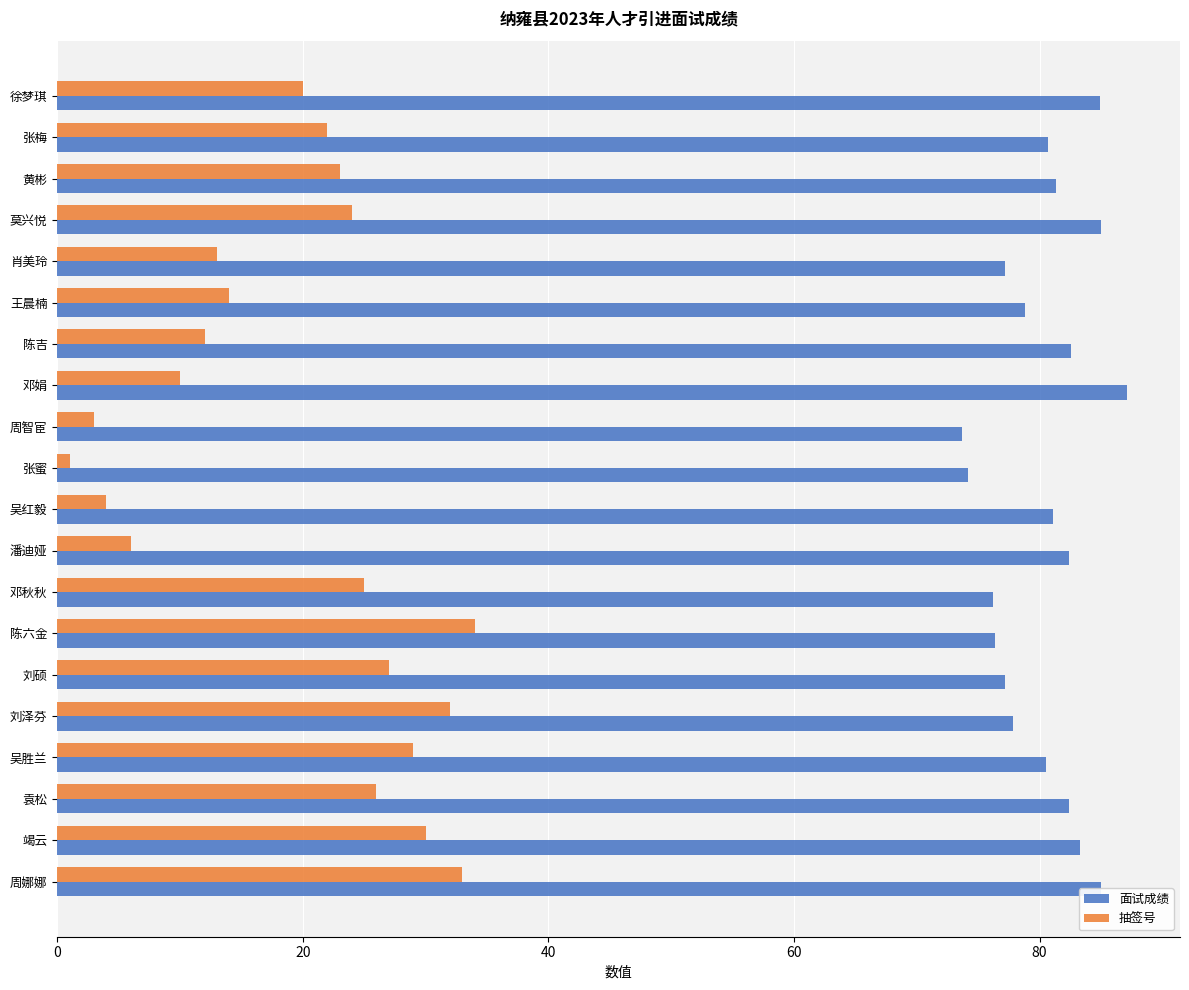

What is the difference between the highest and lowest values at 周娜娜?

52.0